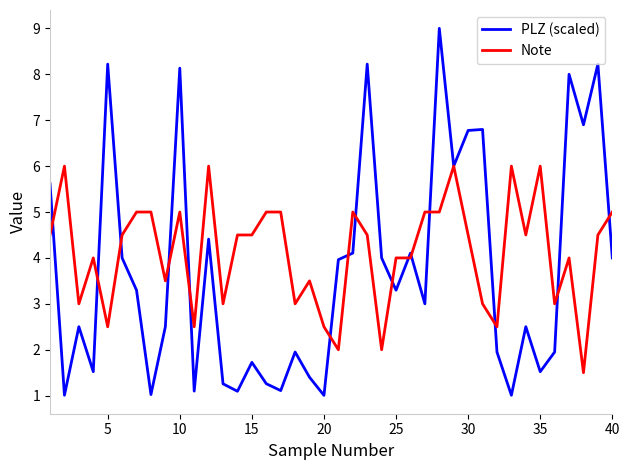

List the series in order of their peak value, highest first.

PLZ (scaled), Note